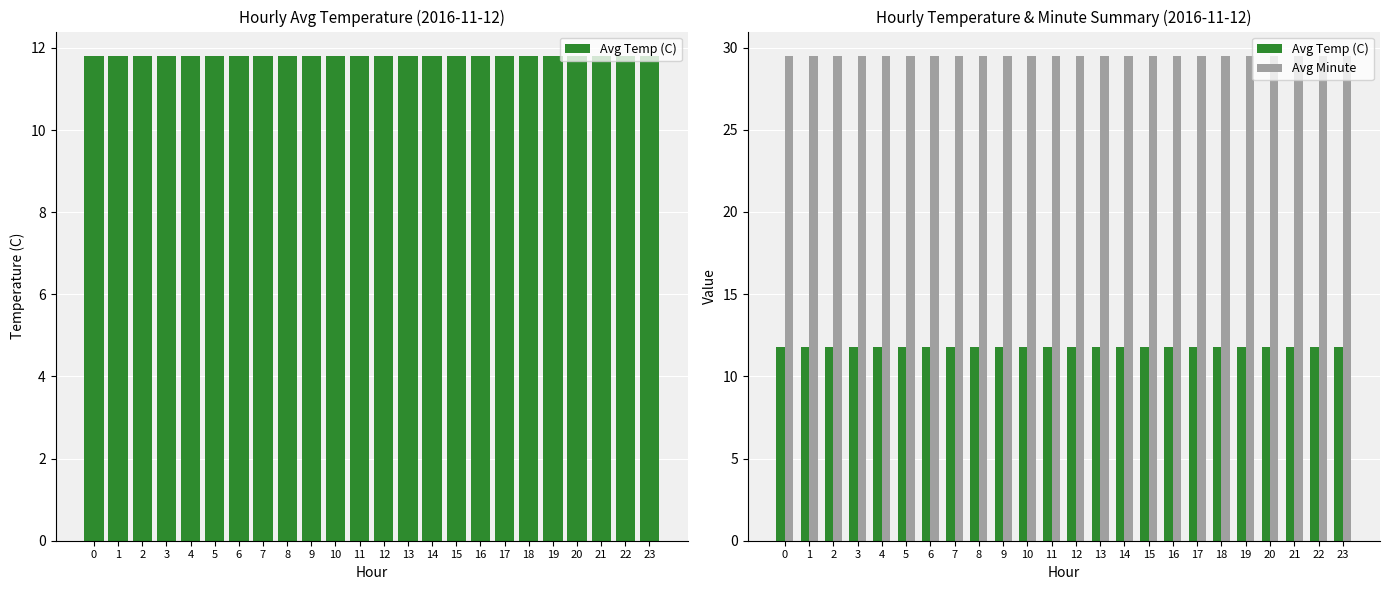

What is the highest value of the Avg Minute series?

29.5